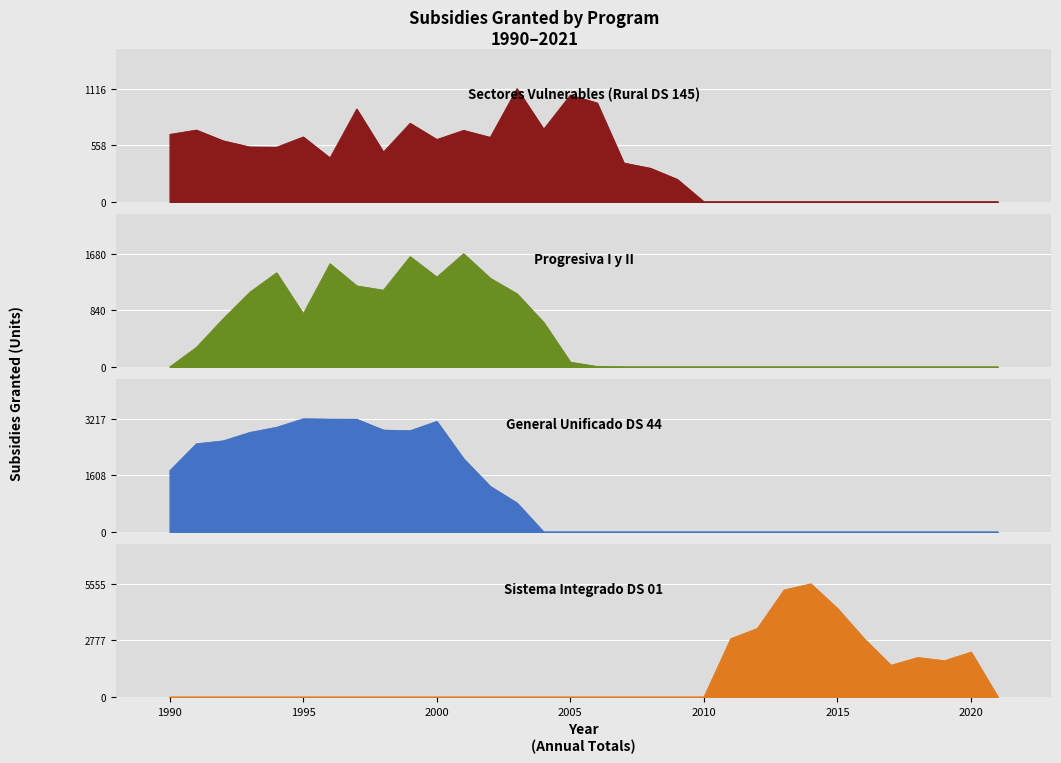

What is the average value of the Sectores Vulnerables (Rural DS 145) series?

408